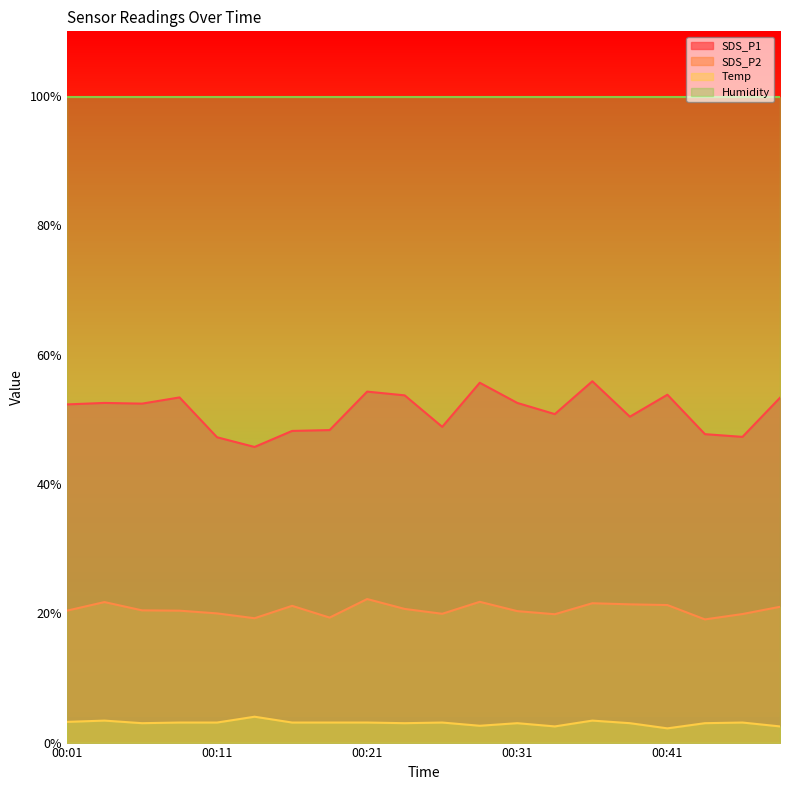

How many interior local peaks does the Temp series have?

6